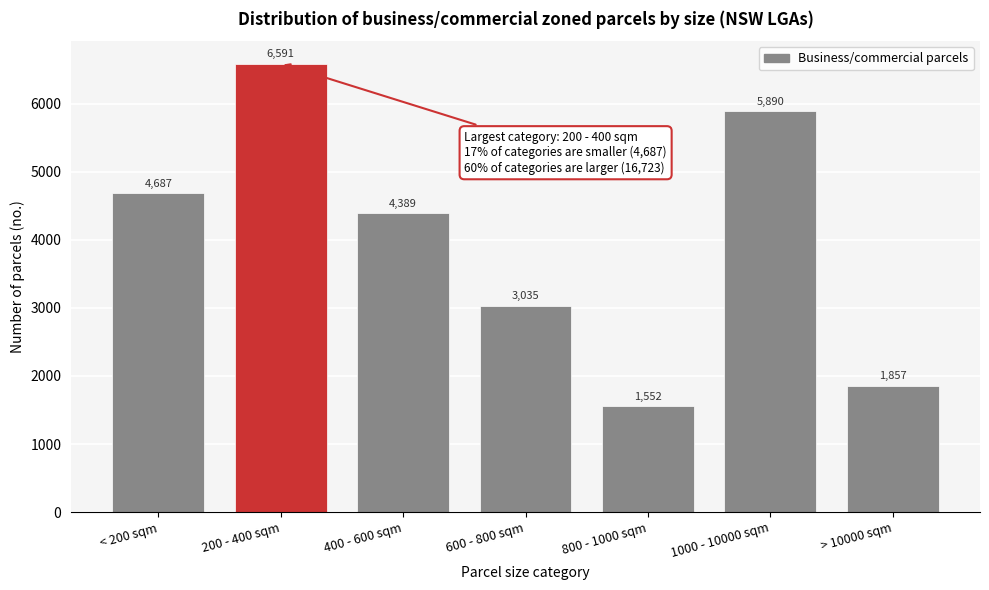

Reading left to right, list all the values displayed in this chart.

4687	6591	4389	3035	1552	5890	1857